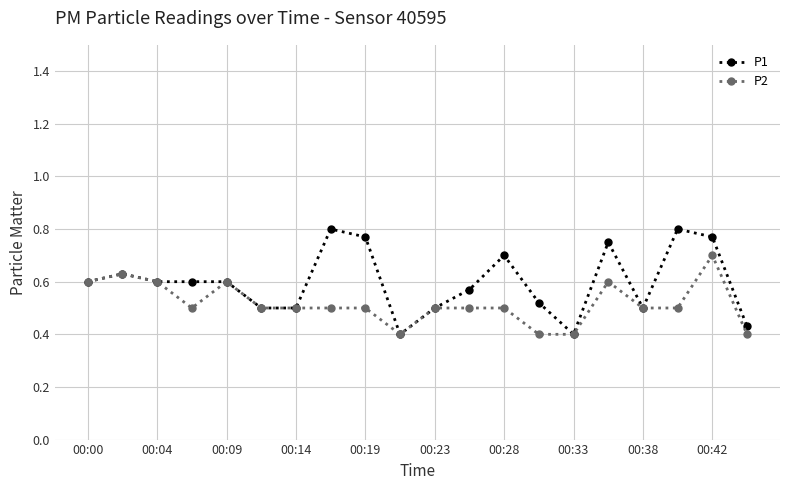

At how many categories does at least one series exceed 0?

20